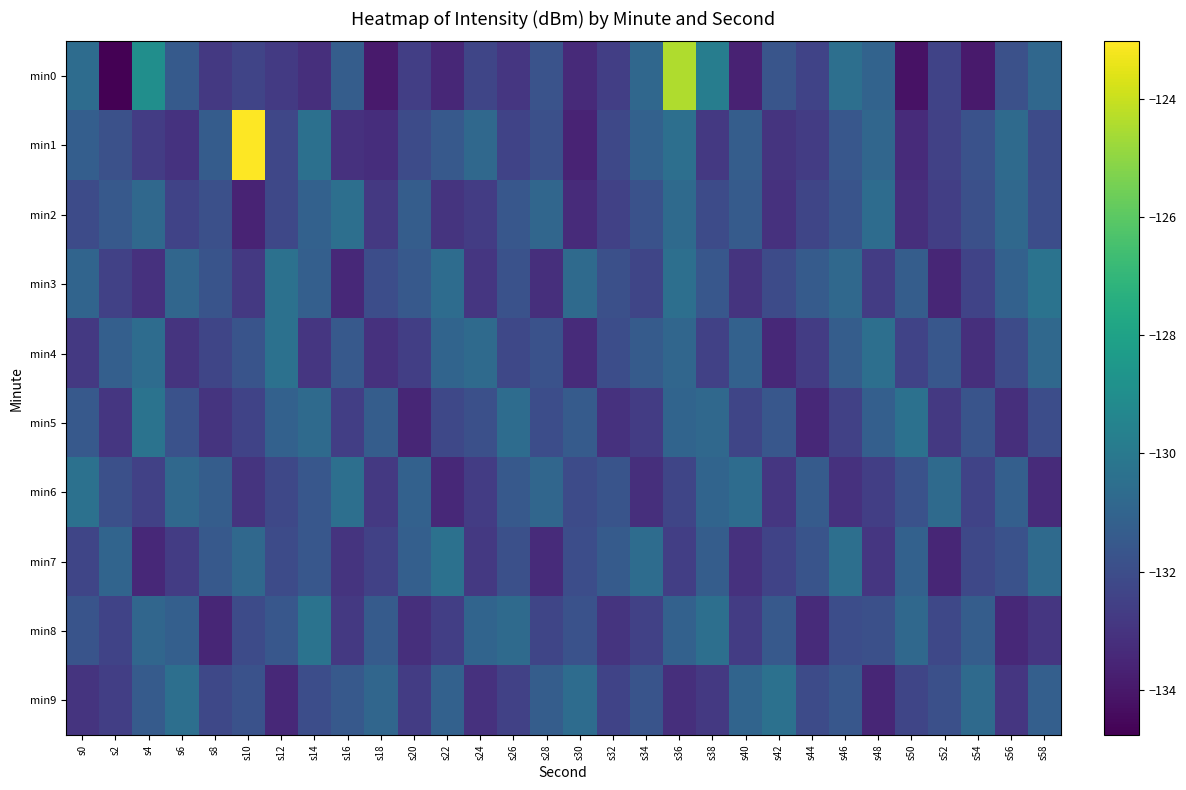

Between s46 and s8, which is larger?

s46